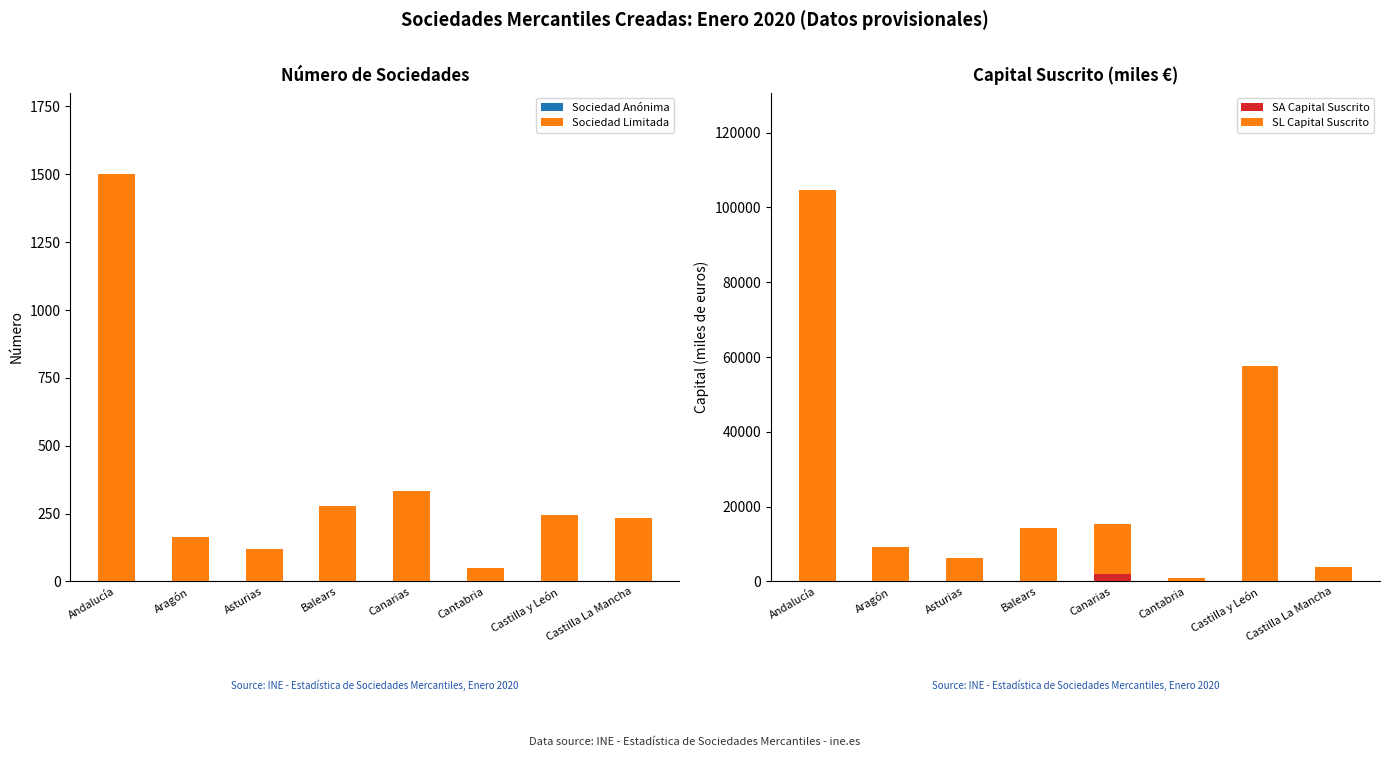

What is the difference between the highest and lowest values at Balears?

14216